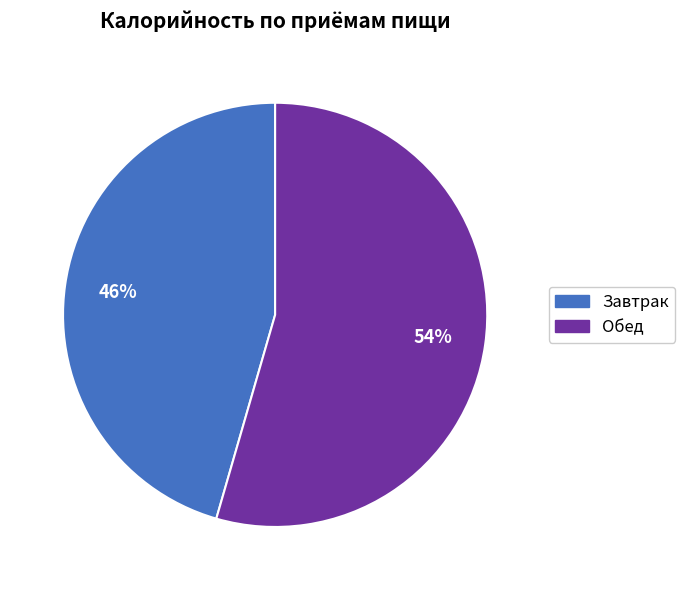

True or false: Завтрак accounts for 35% of the total.

False